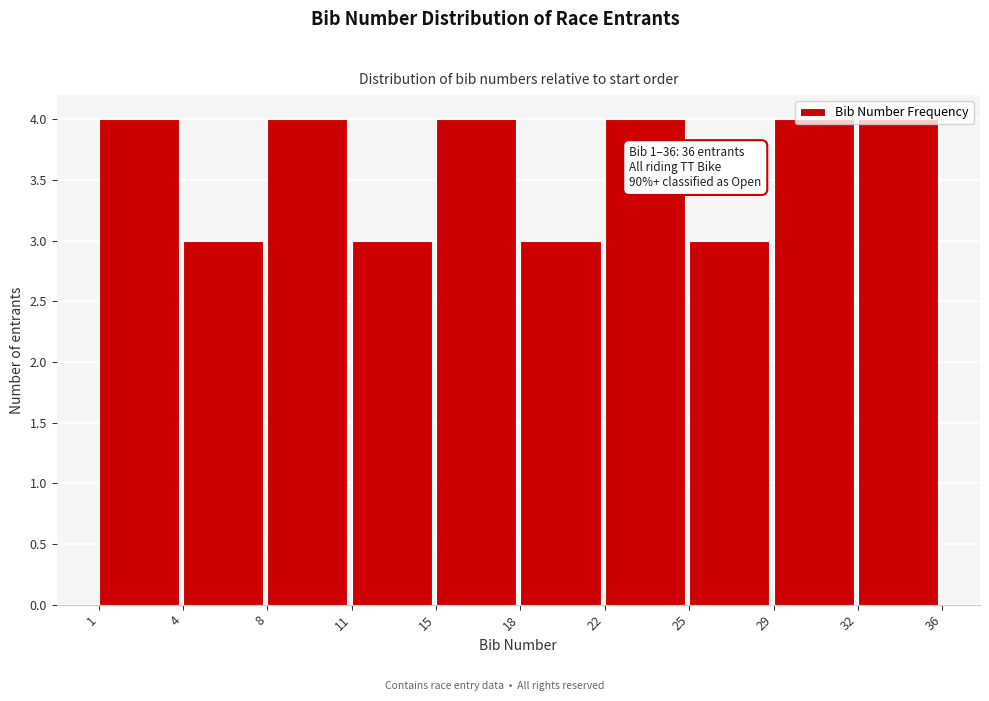

What is the value of the 1st bar from the left?

4